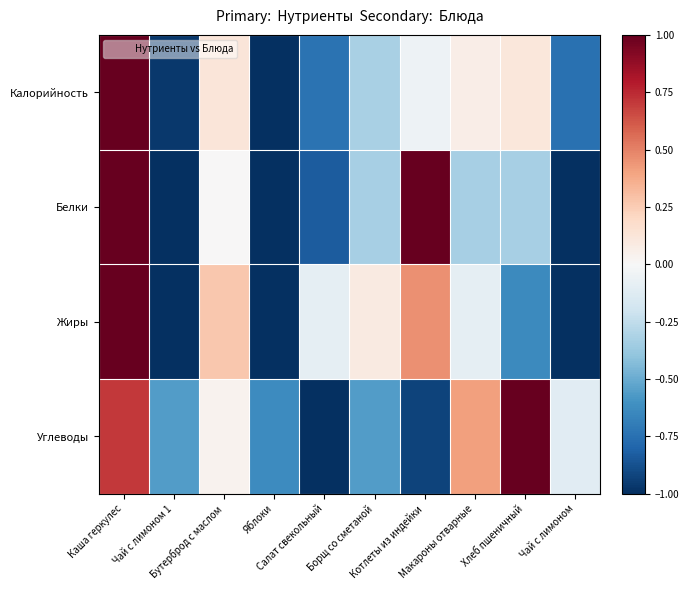

Reading right to left, transcribe all the data shown in this chart.

Калорийность: Чай с лимоном=-0.7	Хлеб пшеничный=0.1	Макароны отварные=0.1	Котлеты из индейки=-0.1	Борщ со сметаной=-0.3	Салат свекольный=-0.7	Яблоки=-1.0	Бутерброд с маслом=0.1	Чай с лимоном 1=-1.0	Каша геркулес=1.0
Белки: Чай с лимоном=-1.0	Хлеб пшеничный=-0.3	Макароны отварные=-0.3	Котлеты из индейки=1.0	Борщ со сметаной=-0.3	Салат свекольный=-0.8	Яблоки=-1.0	Бутерброд с маслом=0.0	Чай с лимоном 1=-1.0	Каша геркулес=1.0
Жиры: Чай с лимоном=-1.0	Хлеб пшеничный=-0.6	Макароны отварные=-0.1	Котлеты из индейки=0.5	Борщ со сметаной=0.1	Салат свекольный=-0.1	Яблоки=-1.0	Бутерброд с маслом=0.3	Чай с лимоном 1=-1.0	Каша геркулес=1.0
Углеводы: Чай с лимоном=-0.1	Хлеб пшеничный=1.0	Макароны отварные=0.4	Котлеты из индейки=-0.9	Борщ со сметаной=-0.6	Салат свекольный=-1.0	Яблоки=-0.6	Бутерброд с маслом=0.0	Чай с лимоном 1=-0.6	Каша геркулес=0.7